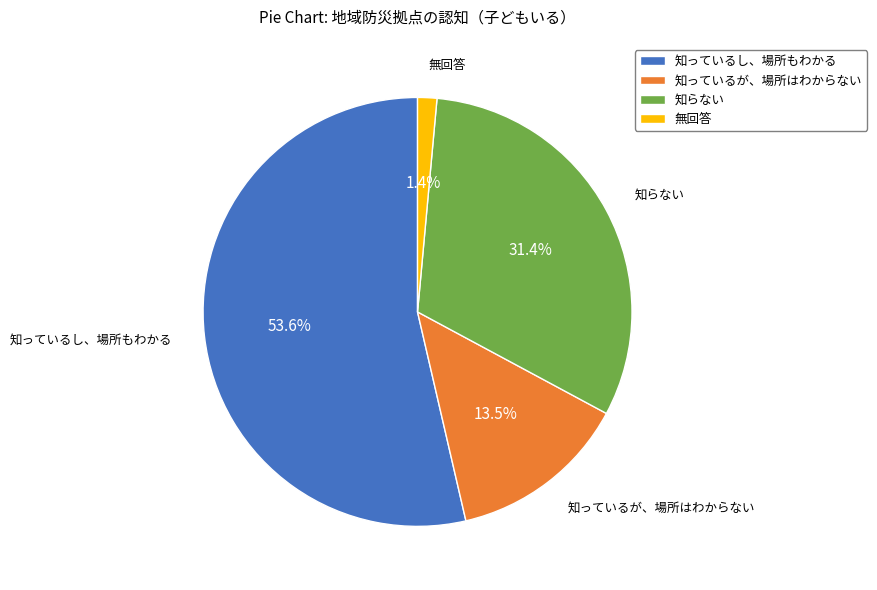

Which slice is the largest?

知っているし、場所もわかる